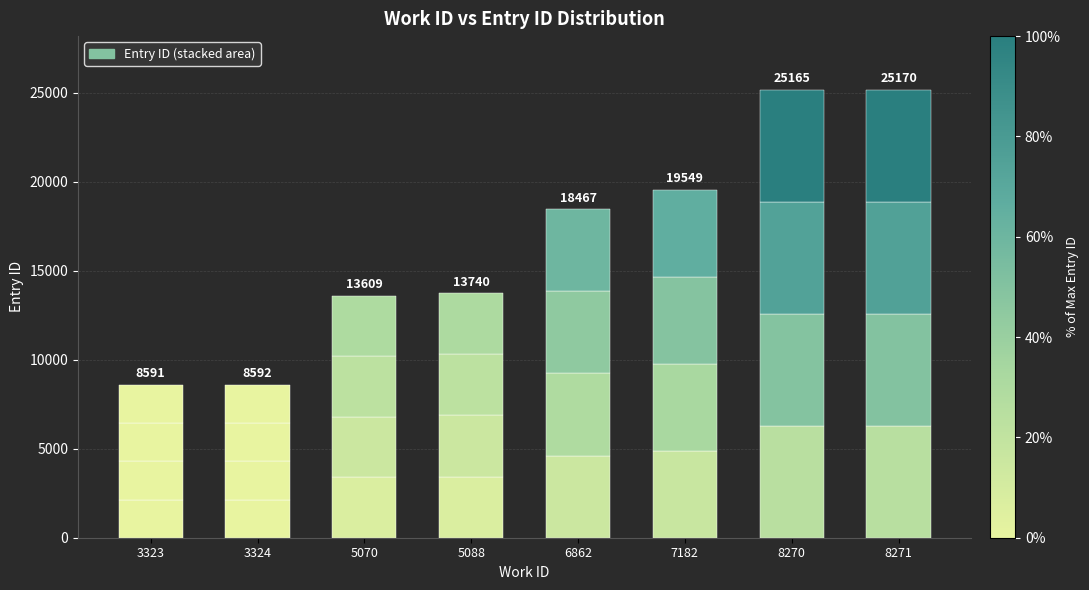

How many bars are there in total?

8